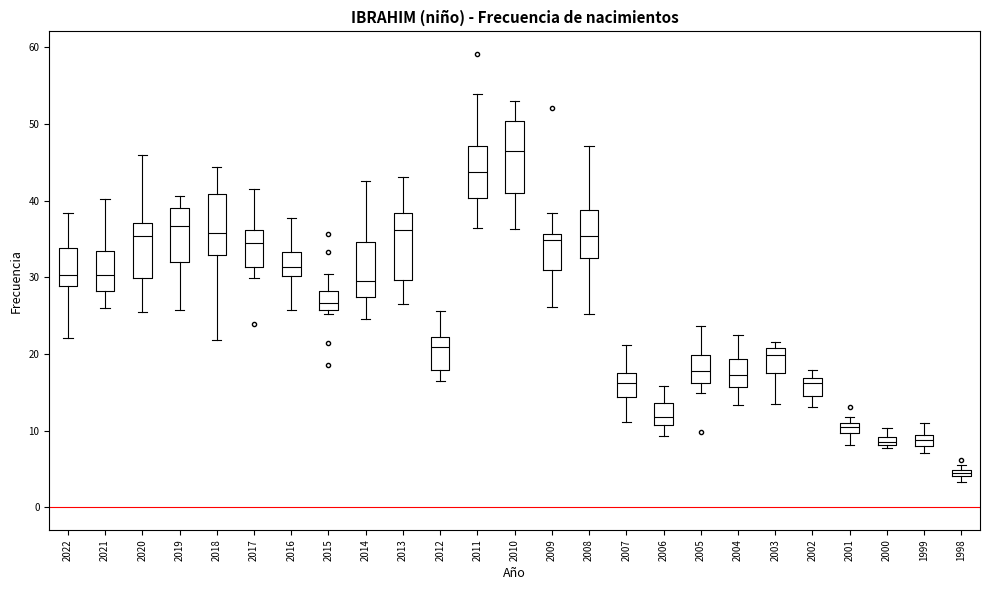

Where is the lower edge of the box at x = 2022 on the y-axis? The values are not printed on the chart, so give them approximately, as read against the axis.

29